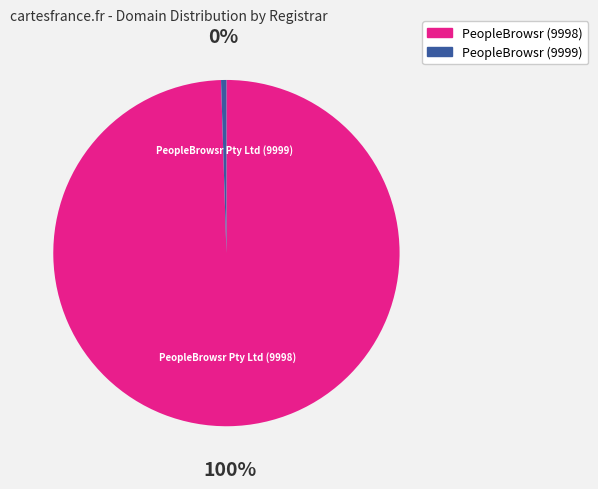

Is there a majority slice in this chart?

Yes